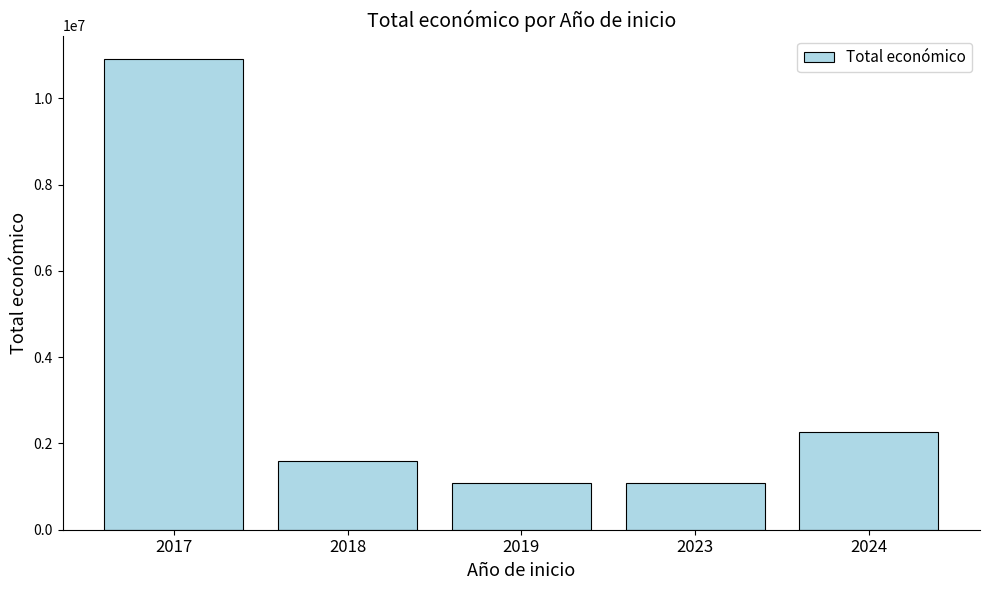

Where is the data nearest to the value 5993342?

2024